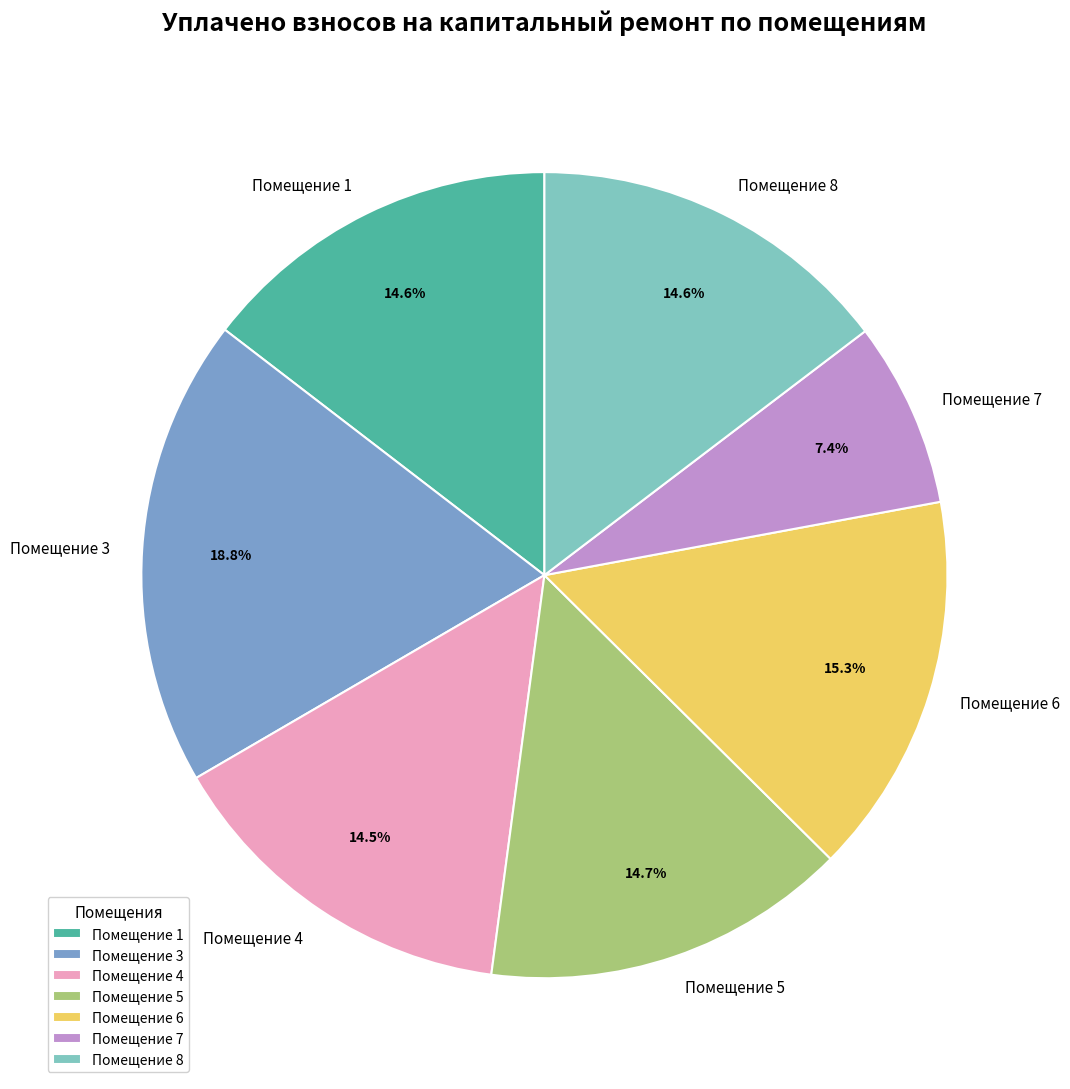

Which category has the smallest portion of the pie?

Помещение 7